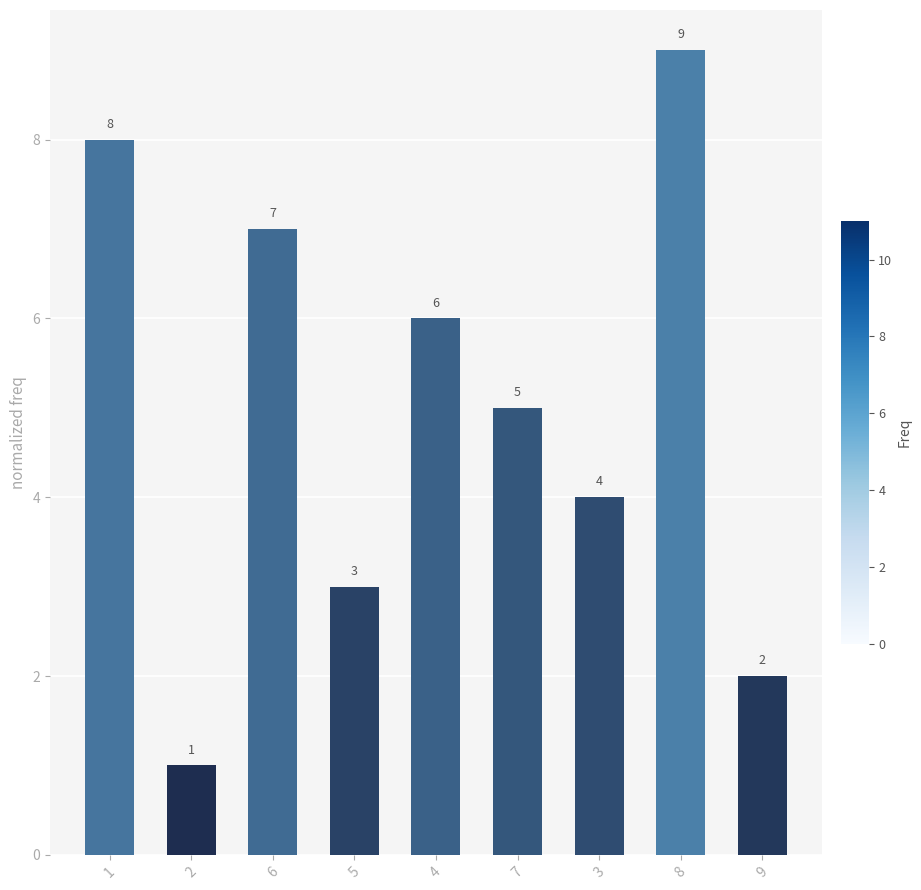

Reading left to right, what are all the values shown in this chart?

1=8	2=1	6=7	5=3	4=6	7=5	3=4	8=9	9=2